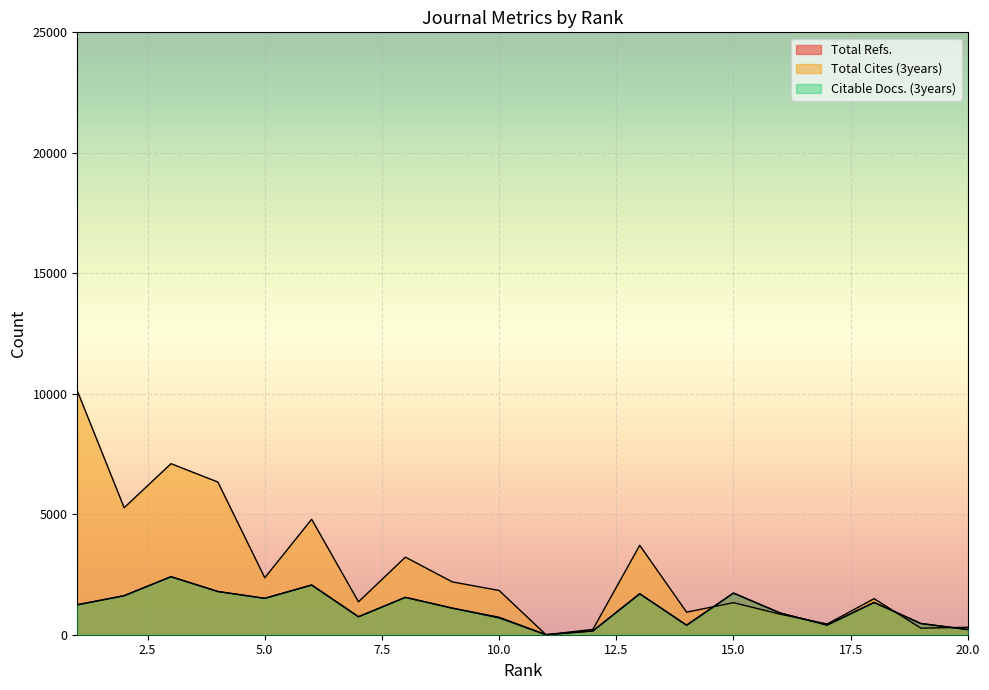

What is the average value of the Citable Docs. (3years) series?

1101